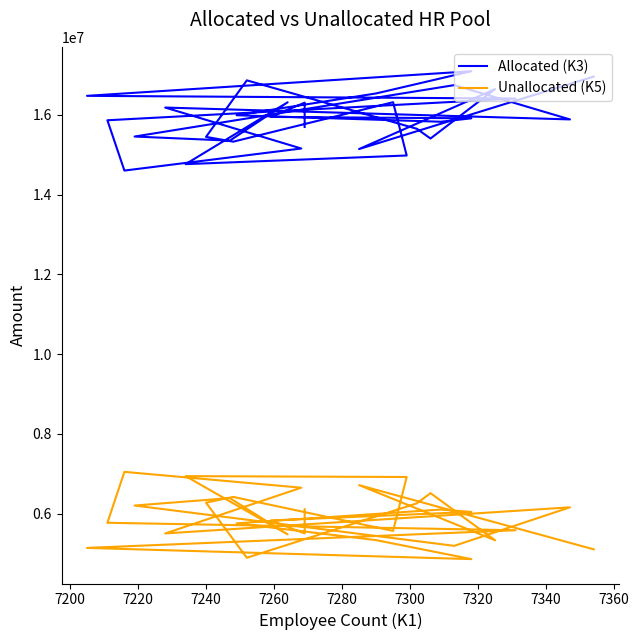

True or false: Unallocated (K5) and Allocated (K3) intersect in this chart.

False